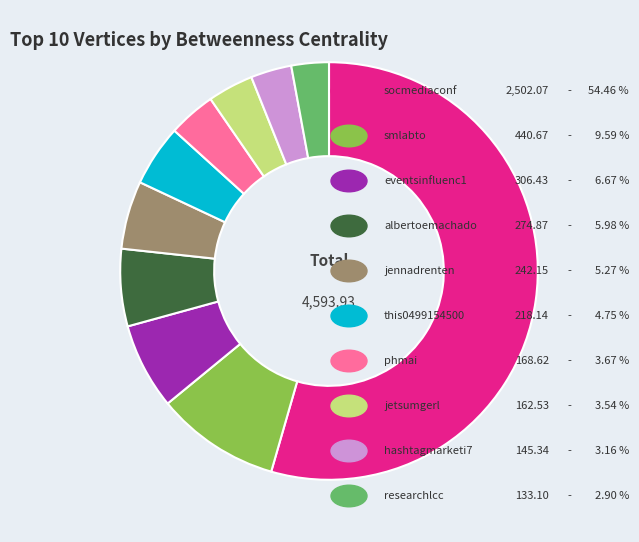

How many segments does this pie chart have?

10